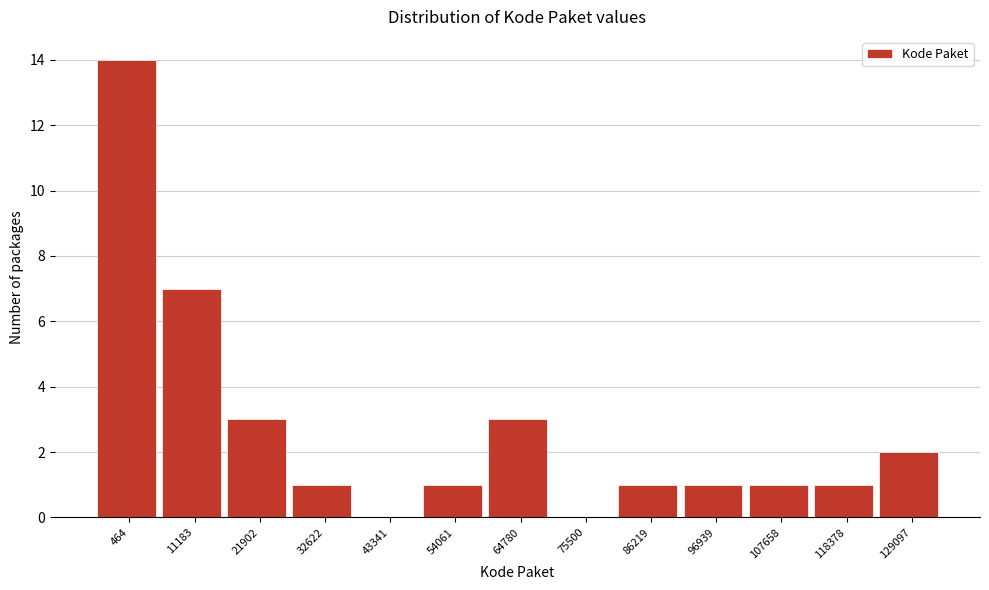

Reading left to right, transcribe all the data shown in this chart.

464=14	11183=7	21902=3	32622=1	43341=0	54061=1	64780=3	75500=0	86219=1	96939=1	107658=1	118378=1	129097=2